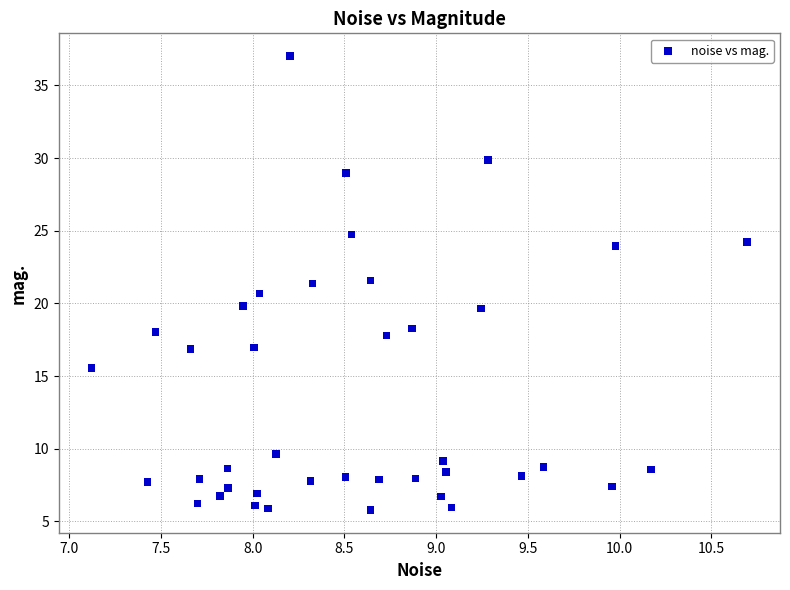

What is the range of Y values (max minus min)?

31.2